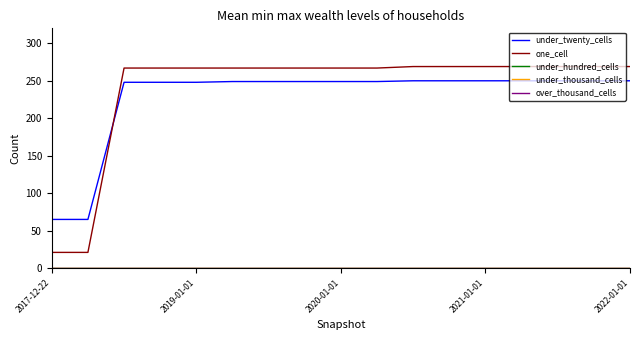

Does the chart display data point markers on the line(s)?

No